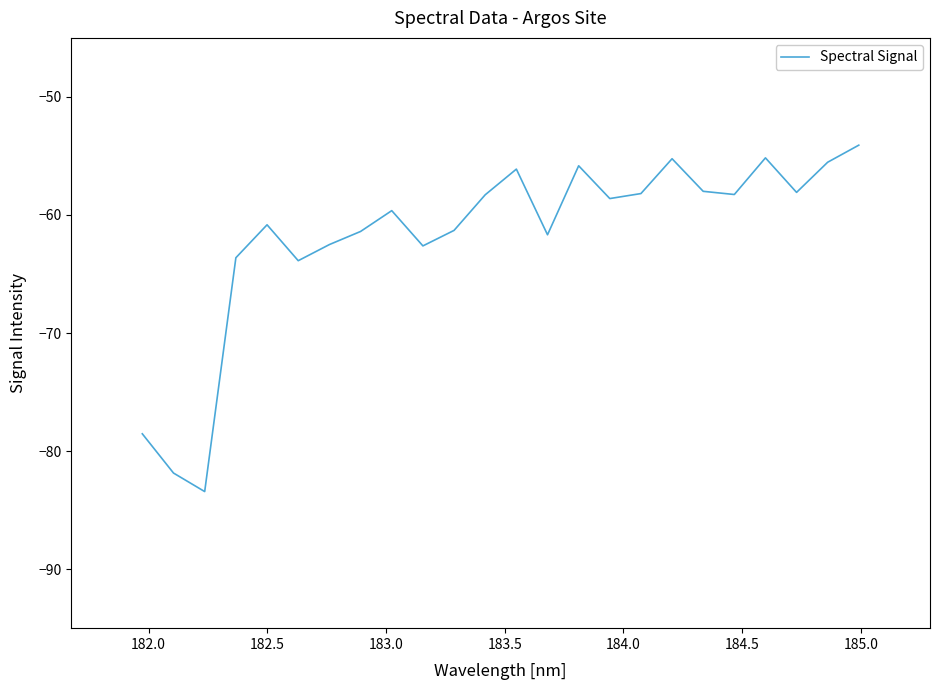

What is the greatest value displayed?

-54.1